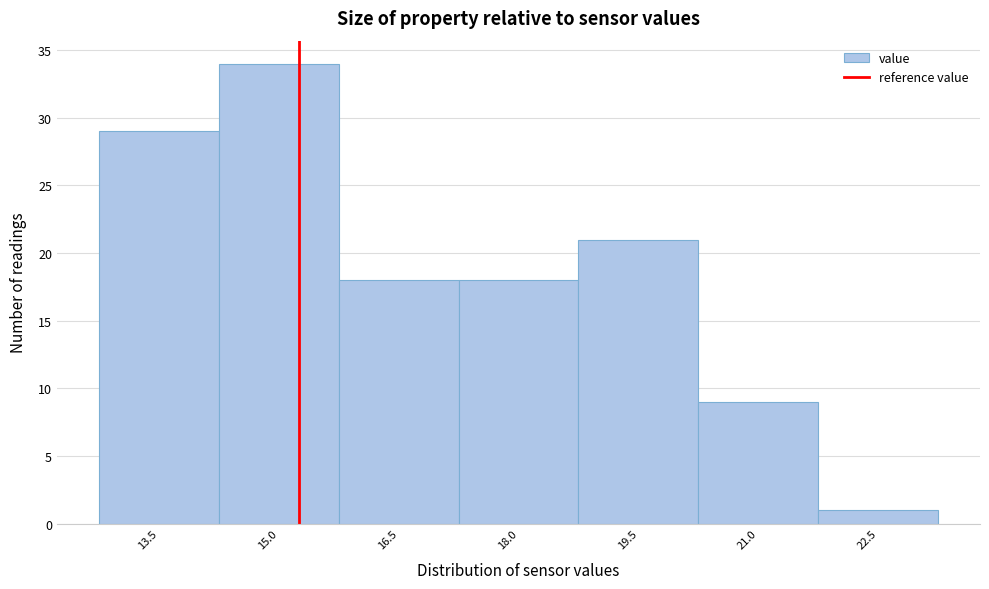

Reading right to left, extract all data points from this chart.

1	9	21	18	18	34	29